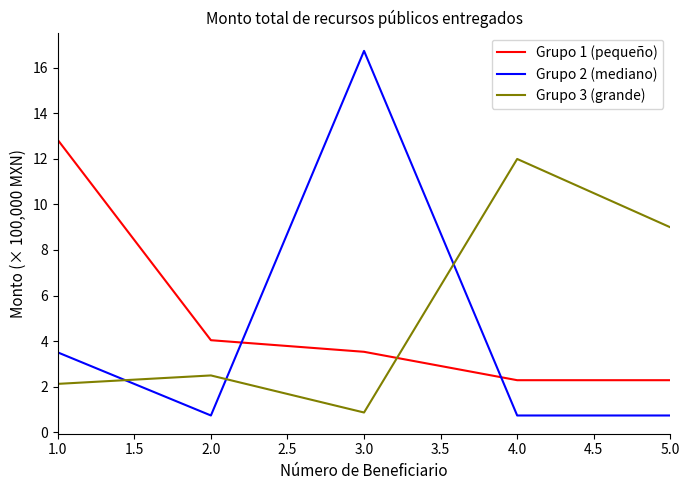

At which category is the sum across all series the highest?

3.0